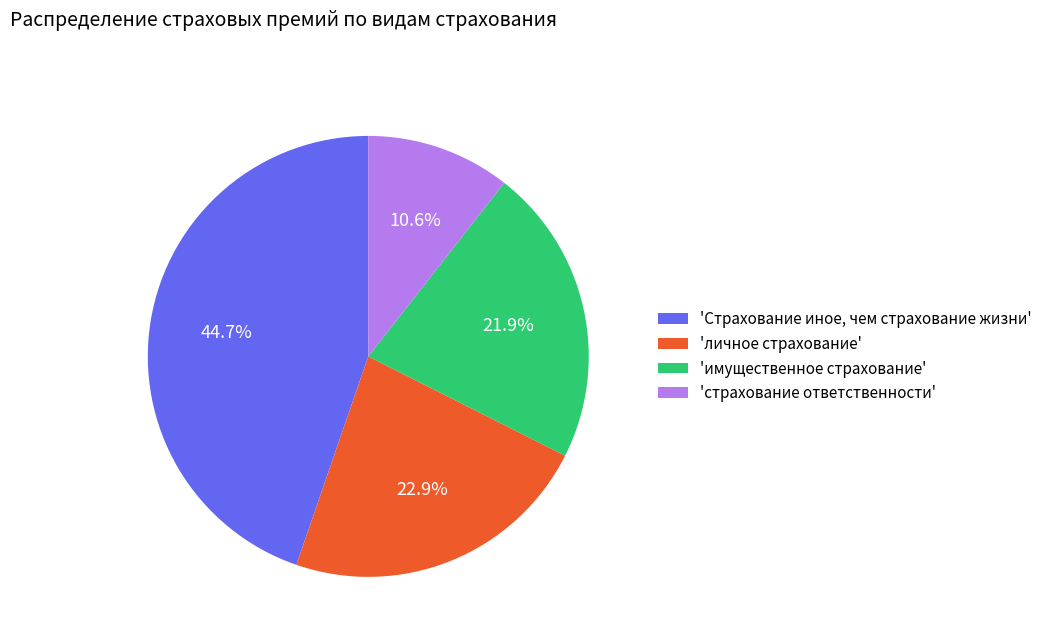

Does any single category account for the majority?

No